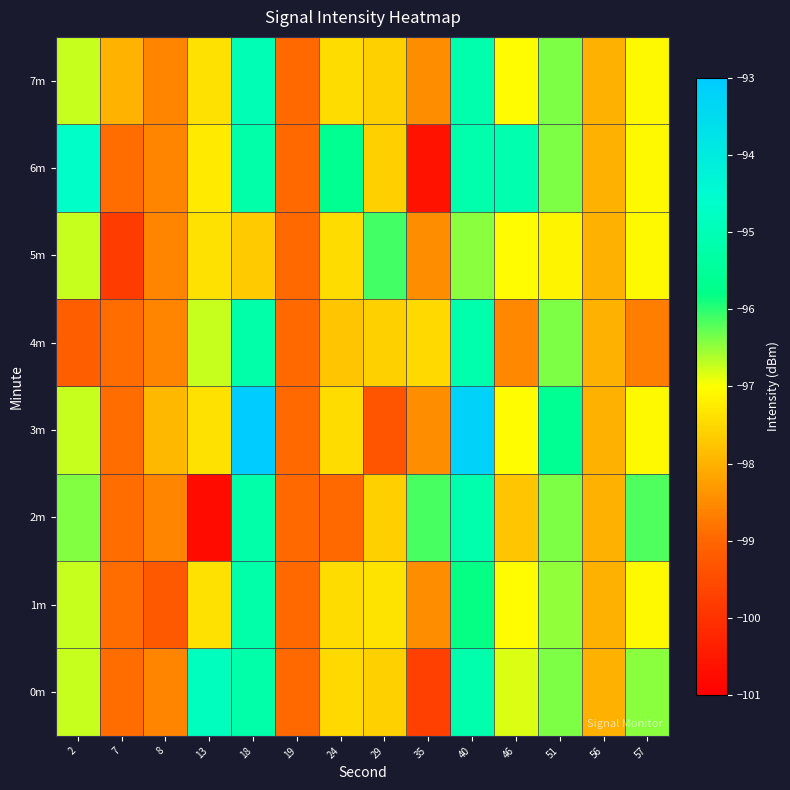

Reading left to right, extract all data points from this chart.

0m: 2=-96.7	7=-98.9	8=-98.6	13=-94.8	18=-95.2	19=-99.0	24=-97.5	29=-97.6	35=-99.8	40=-95.2	46=-96.8	51=-96.4	56=-98.0	57=-96.4
1m: 2=-96.7	7=-98.9	8=-99.2	13=-97.4	18=-95.2	19=-99.0	24=-97.4	29=-97.4	35=-98.5	40=-95.8	46=-97.1	51=-96.5	56=-98.0	57=-97.1
2m: 2=-96.4	7=-98.9	8=-98.6	13=-100.8	18=-95.2	19=-99.0	24=-98.9	29=-97.6	35=-96.1	40=-95.2	46=-97.7	51=-96.4	56=-98.0	57=-96.2
3m: 2=-96.7	7=-98.9	8=-97.9	13=-97.4	18=-93.0	19=-99.0	24=-97.4	29=-99.3	35=-98.5	40=-93.2	46=-97.1	51=-95.6	56=-98.0	57=-97.1
4m: 2=-99.2	7=-98.9	8=-98.6	13=-96.8	18=-95.2	19=-99.0	24=-97.7	29=-97.6	35=-97.5	40=-95.2	46=-98.5	51=-96.4	56=-98.0	57=-98.7
5m: 2=-96.7	7=-99.8	8=-98.6	13=-97.4	18=-97.7	19=-99.0	24=-97.4	29=-96.1	35=-98.5	40=-96.5	46=-97.1	51=-97.1	56=-98.0	57=-97.1
6m: 2=-94.7	7=-98.9	8=-98.6	13=-97.3	18=-95.2	19=-99.0	24=-95.6	29=-97.6	35=-100.6	40=-95.2	46=-95.1	51=-96.4	56=-98.0	57=-97.1
7m: 2=-96.7	7=-98.0	8=-98.6	13=-97.4	18=-95.0	19=-99.0	24=-97.4	29=-97.6	35=-98.5	40=-95.2	46=-97.1	51=-96.4	56=-98.0	57=-97.1